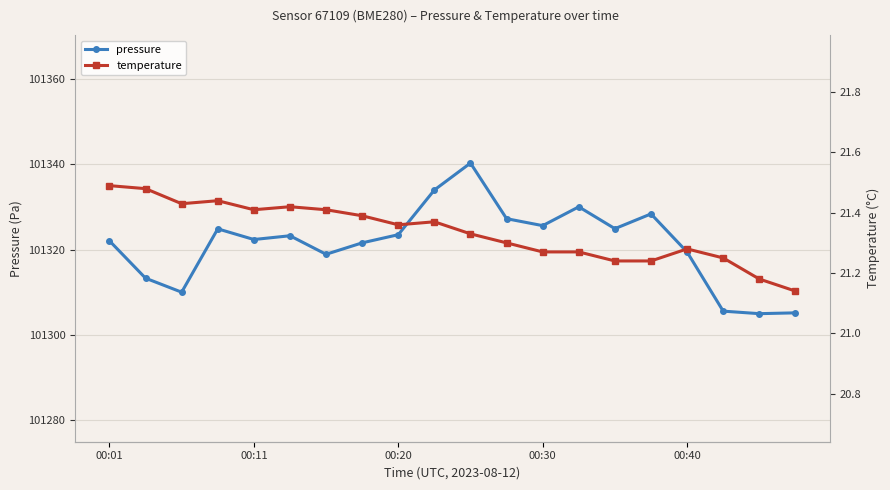

True or false: temperature and pressure intersect in this chart.

False